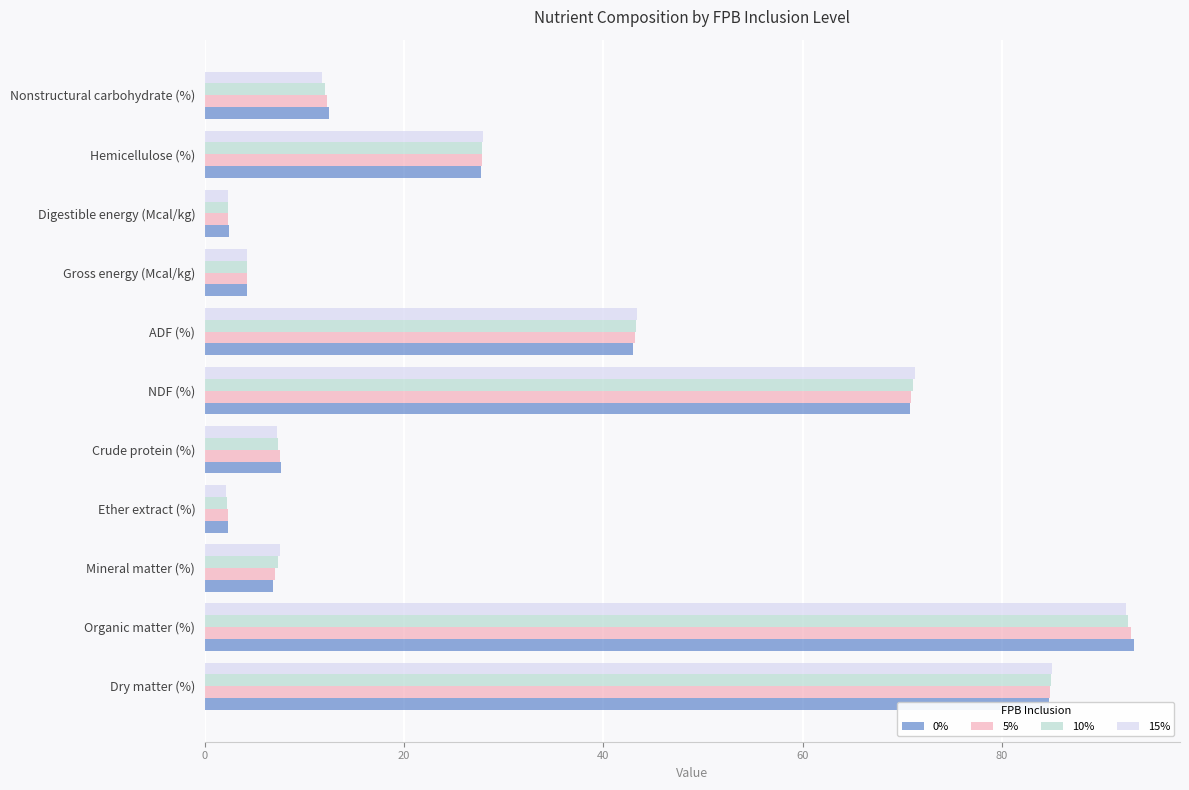

True or false: 0% has a value of 6.8 at Mineral matter (%).

True